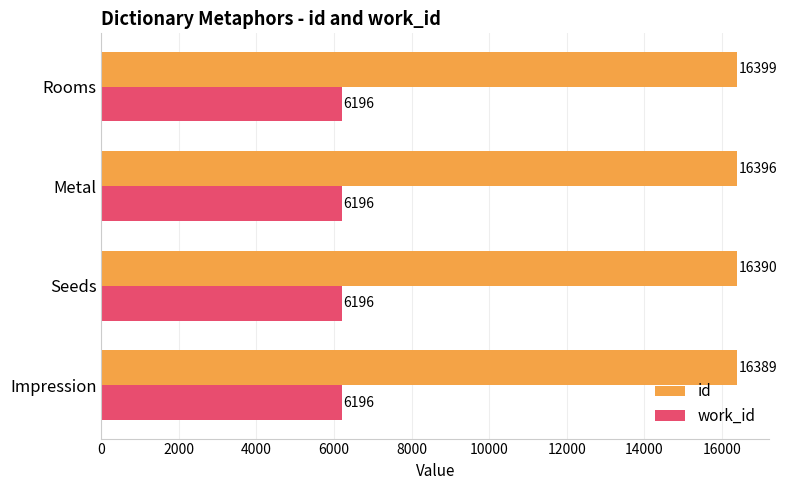

At how many categories does at least one series exceed 10266?

4